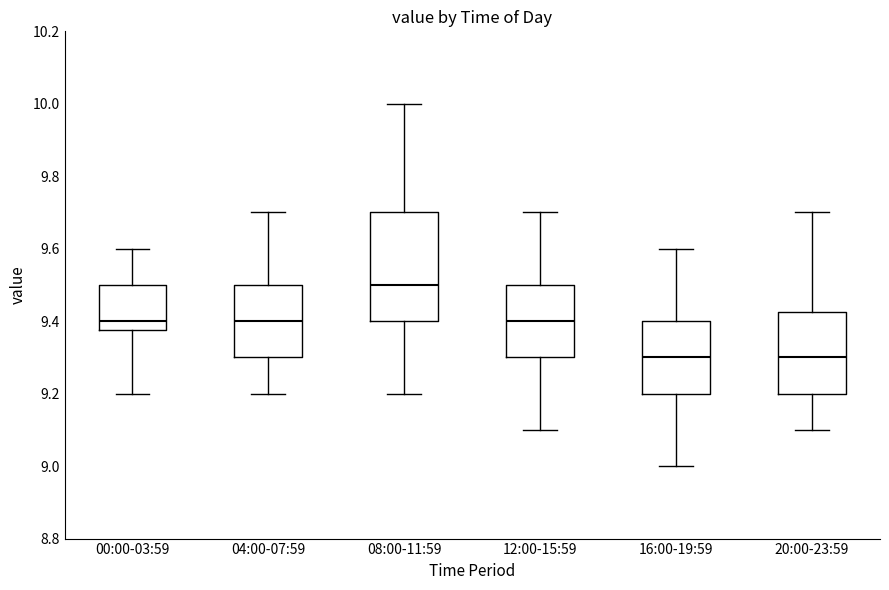

Which box's median line is the highest?

08:00-11:59